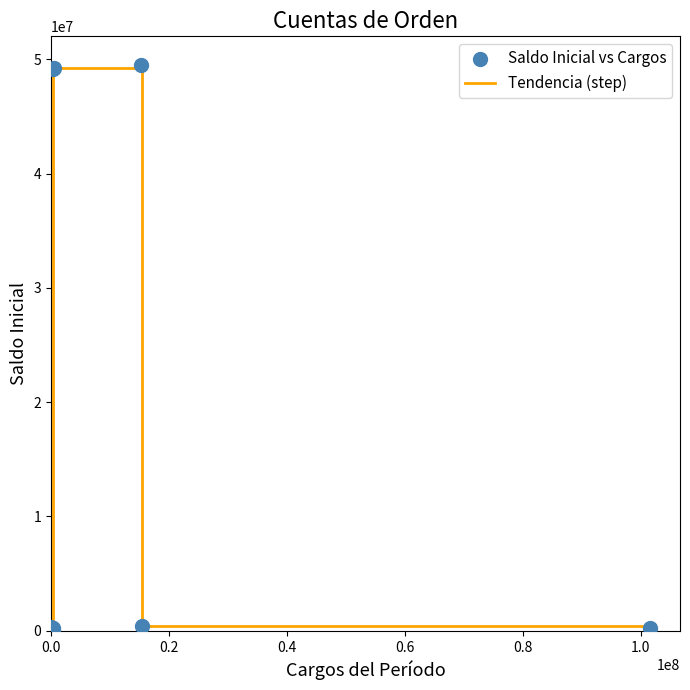

What is the difference between the maximum and minimum values?

49461907.2